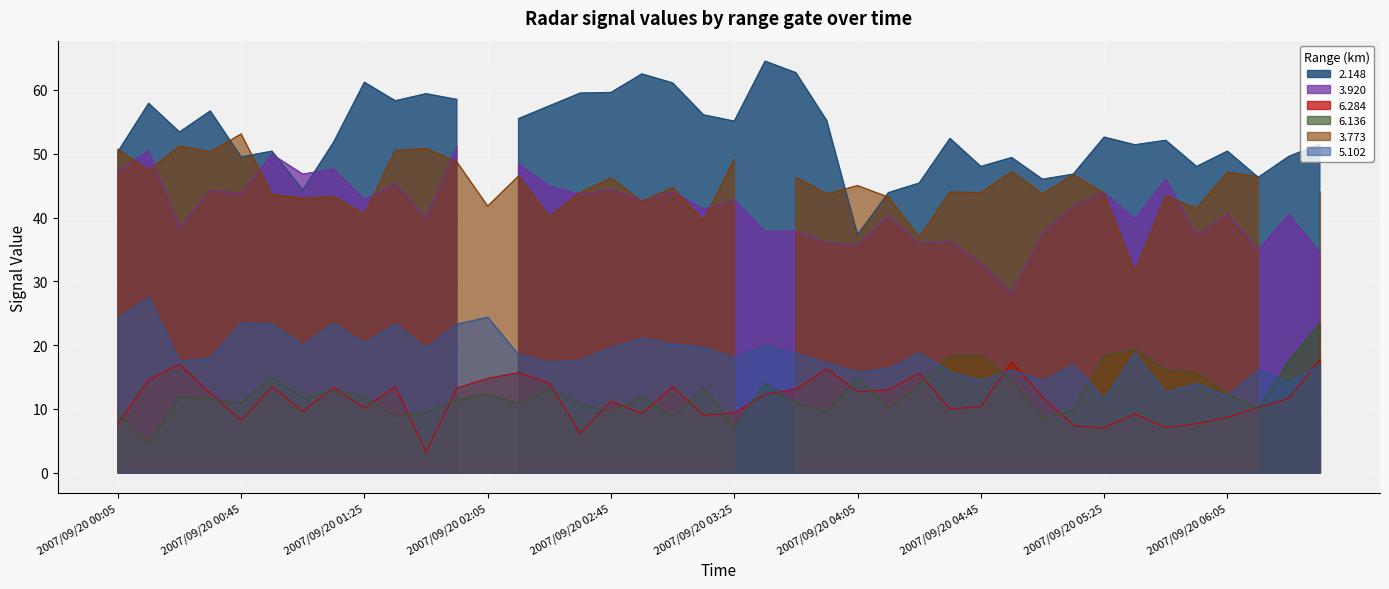

What is the difference between the maximum and minimum values in the 6.284 series?

14.5